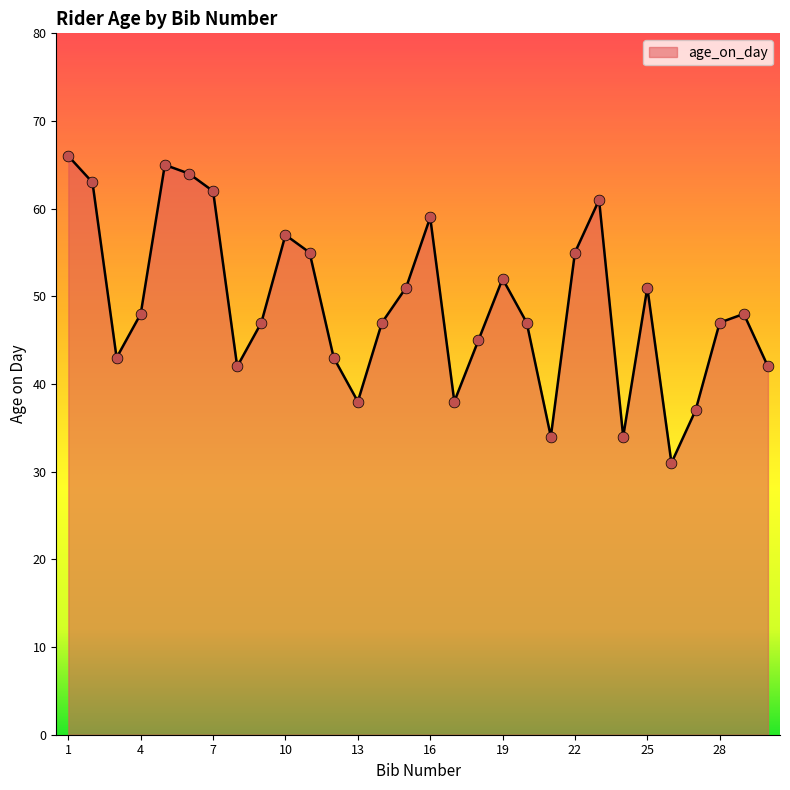

What is the difference between the maximum and minimum values?

35